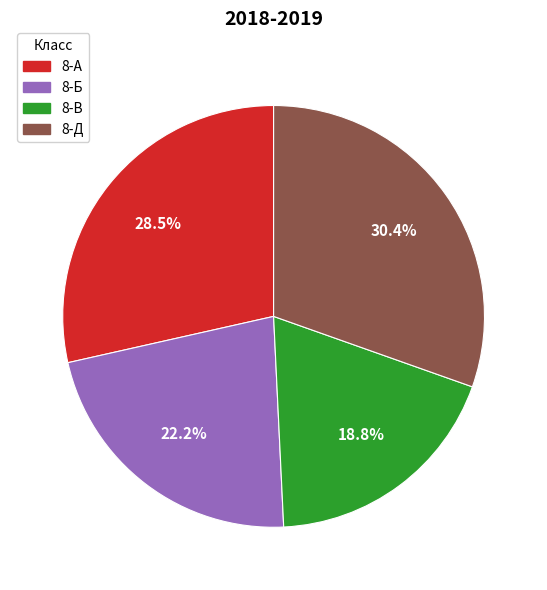

Which has a higher value, 8-Б or 8-В?

8-Б